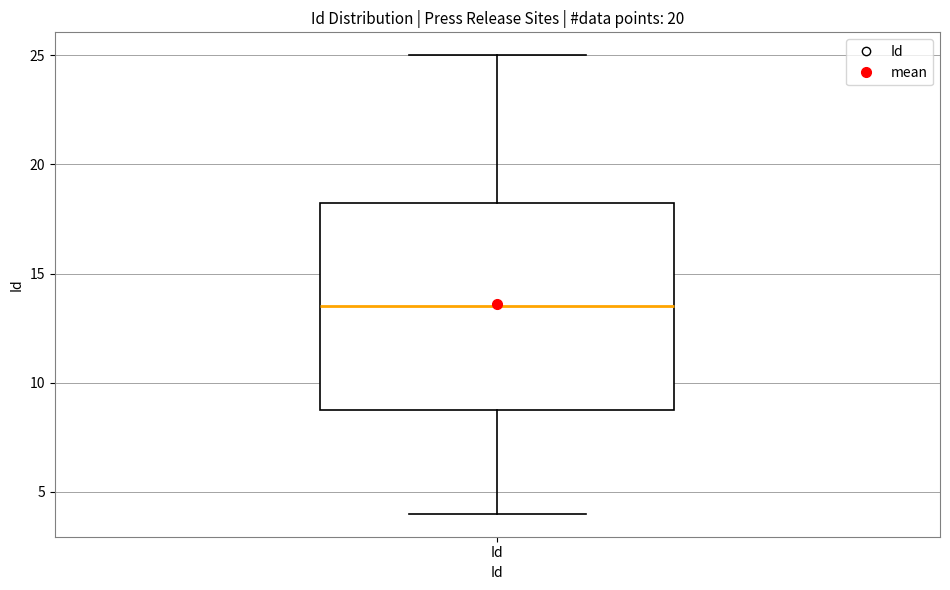

Where does the lower whisker of the box for Id end on the y-axis? The values are not printed on the chart, so give them approximately, as read against the axis.

4.0